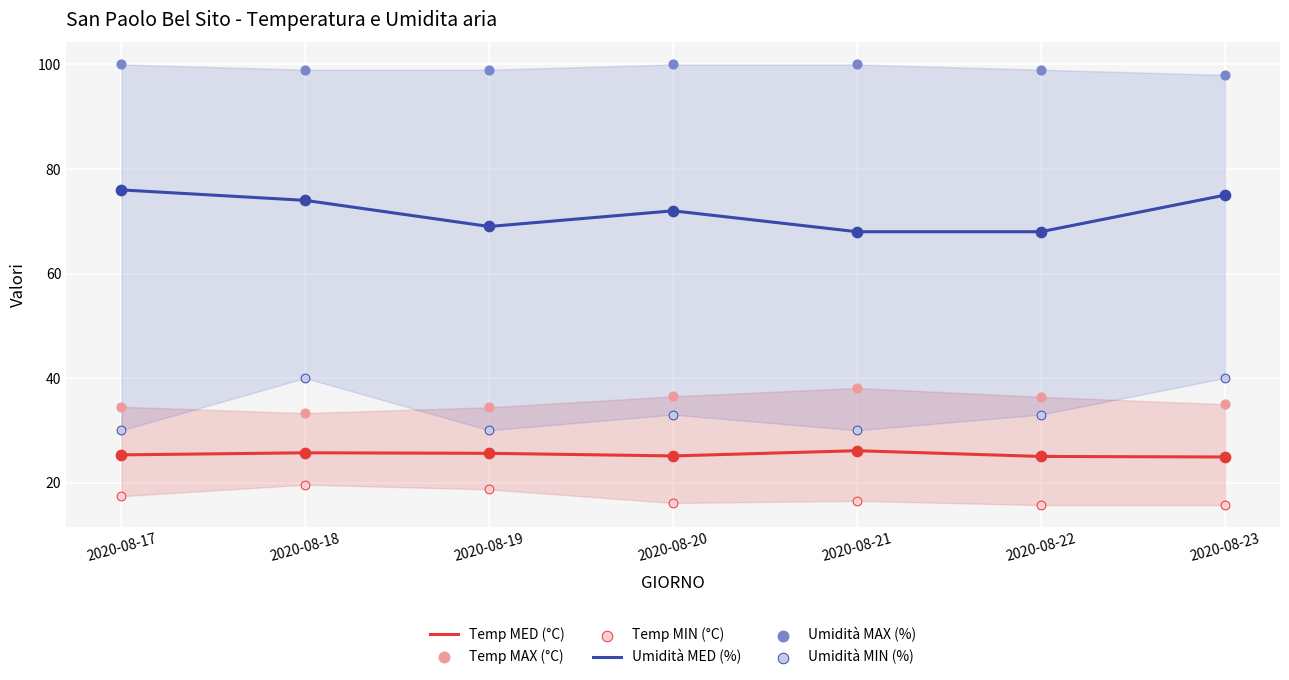

At which category is the sum across all series the highest?

2020-08-18